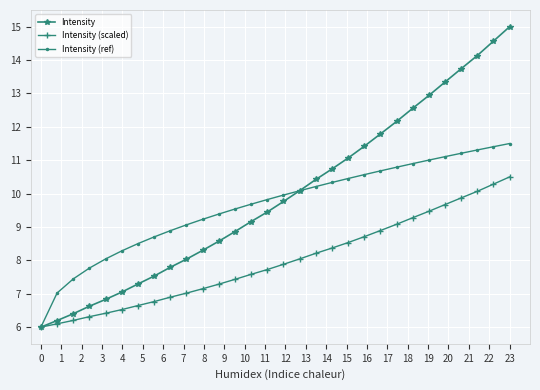

Reading right to left, transcribe all the data shown in this chart.

Intensity: 15.0	14.6	14.1	13.7	13.3	12.9	12.6	12.2	11.8	11.4	11.1	10.7	10.4	10.1	9.8	9.4	9.2	8.9	8.6	8.3	8.0	7.8	7.5	7.3	7.0	6.8	6.6	6.4	6.2	6.0
Intensity (scaled): 10.5	10.3	10.1	9.9	9.7	9.5	9.3	9.1	8.9	8.7	8.5	8.4	8.2	8.0	7.9	7.7	7.6	7.4	7.3	7.1	7.0	6.9	6.8	6.6	6.5	6.4	6.3	6.2	6.1	6.0
Intensity (ref): 11.5	11.4	11.3	11.2	11.1	11.0	10.9	10.8	10.7	10.6	10.5	10.3	10.2	10.1	10.0	9.8	9.7	9.5	9.4	9.2	9.1	8.9	8.7	8.5	8.3	8.0	7.8	7.4	7.0	6.0